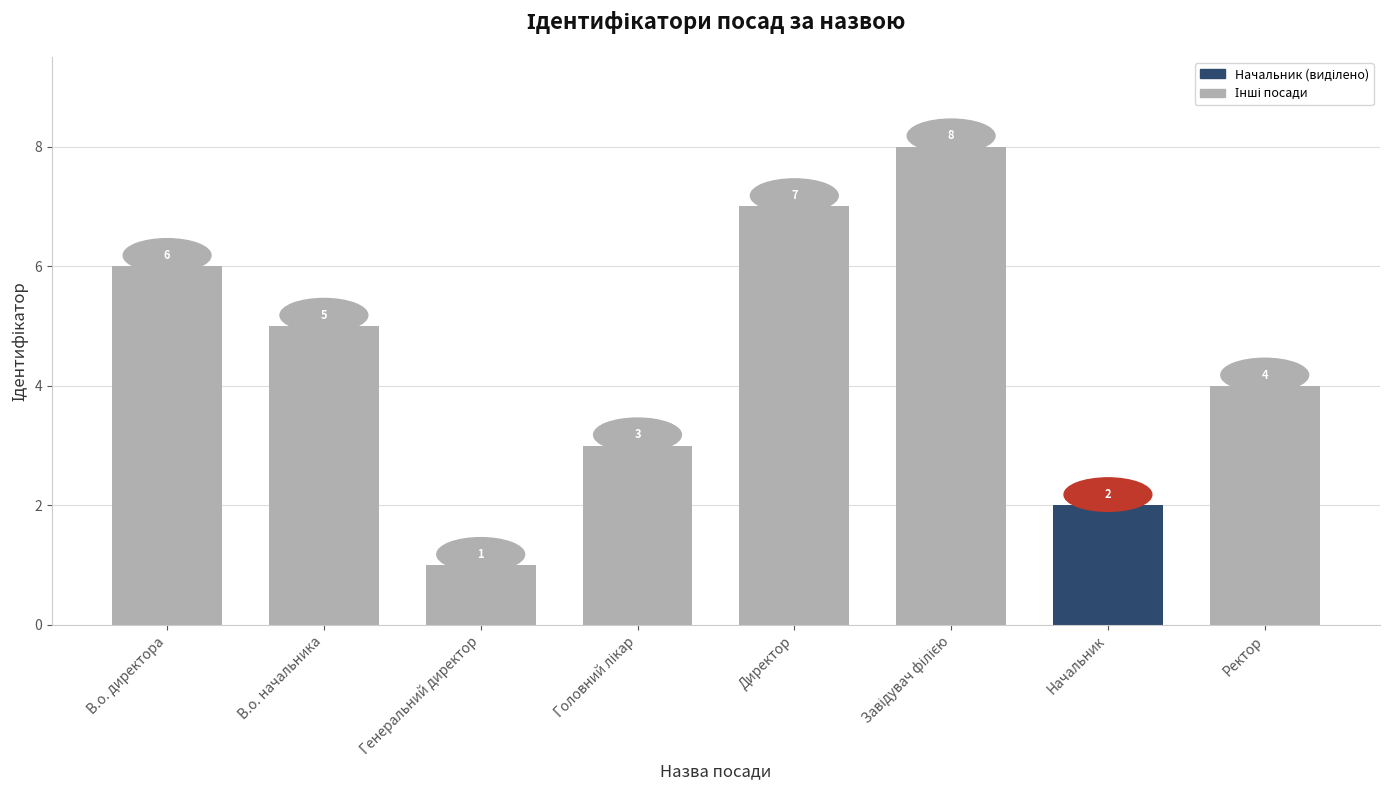

What is the approximate value at В.о. директора?

6